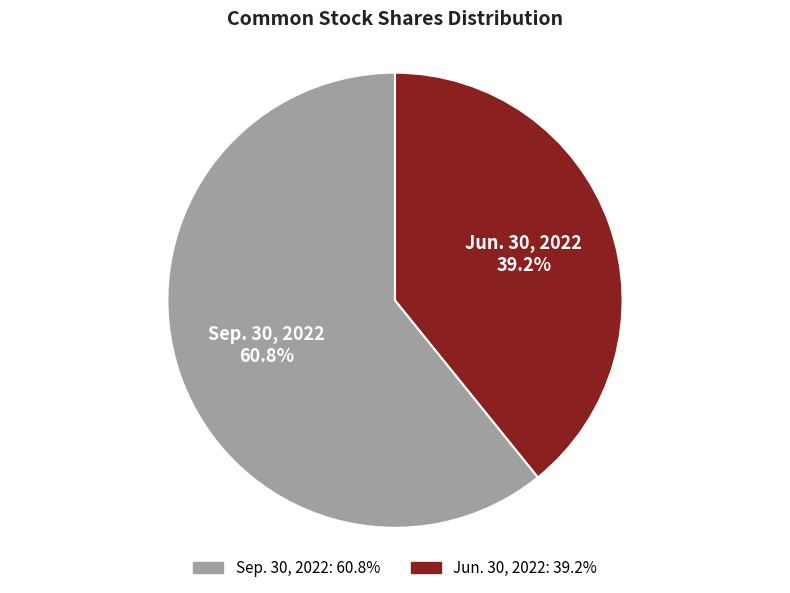

True or false: Sep. 30, 2022 accounts for 72% of the total.

False